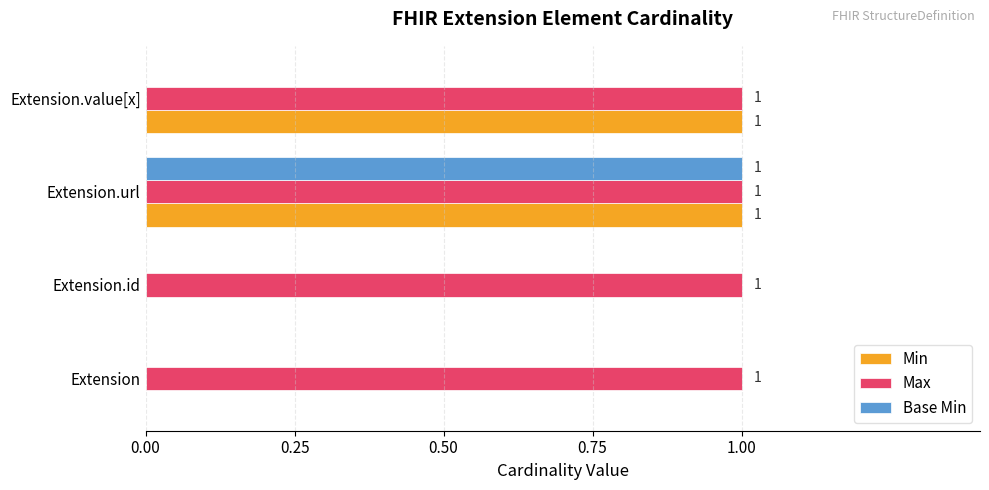

At which category is the sum across all series the highest?

Extension.url